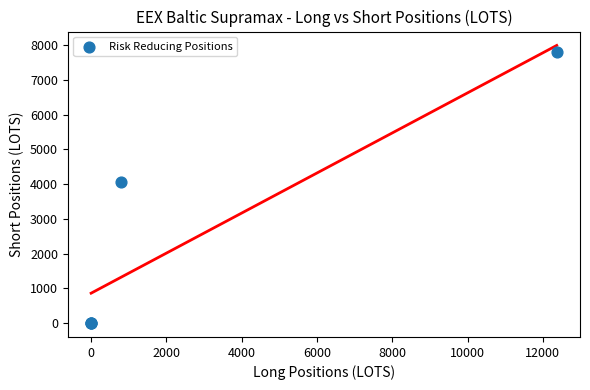

What Y value in the scatter plot is closest to 3910?

4075.0